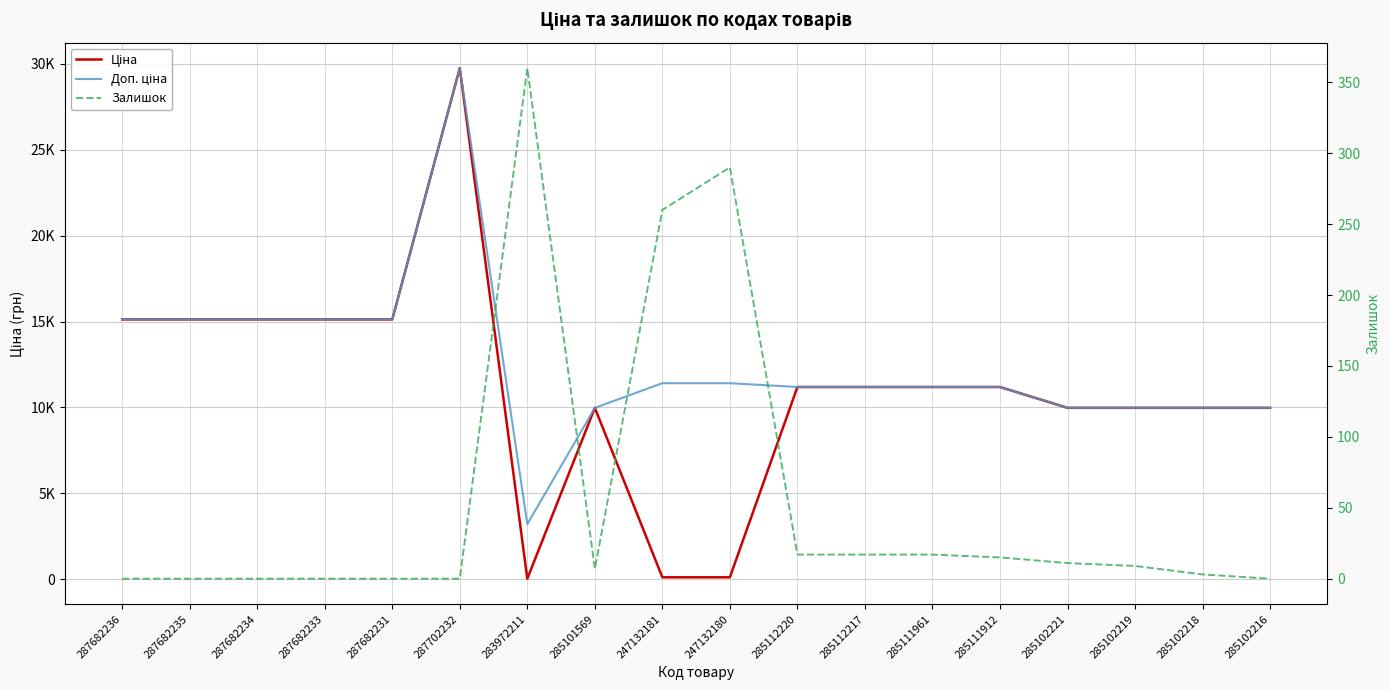

What is the difference between the highest and lowest values at 285102221?

9964.0